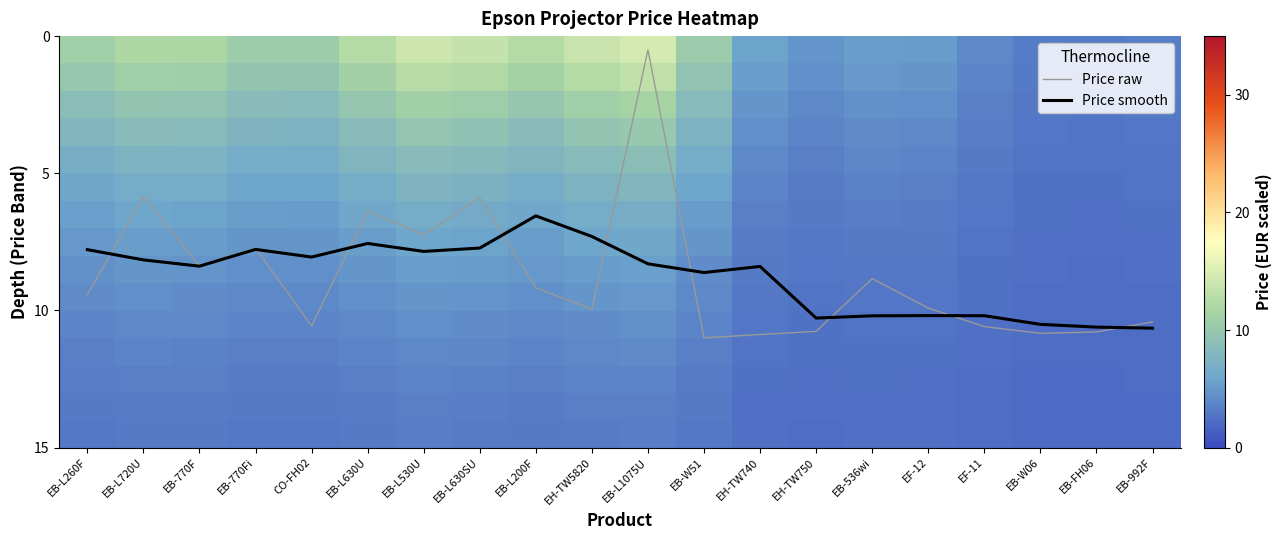

Is it true that Price raw equals 10.8 at EB-770Fi?

False